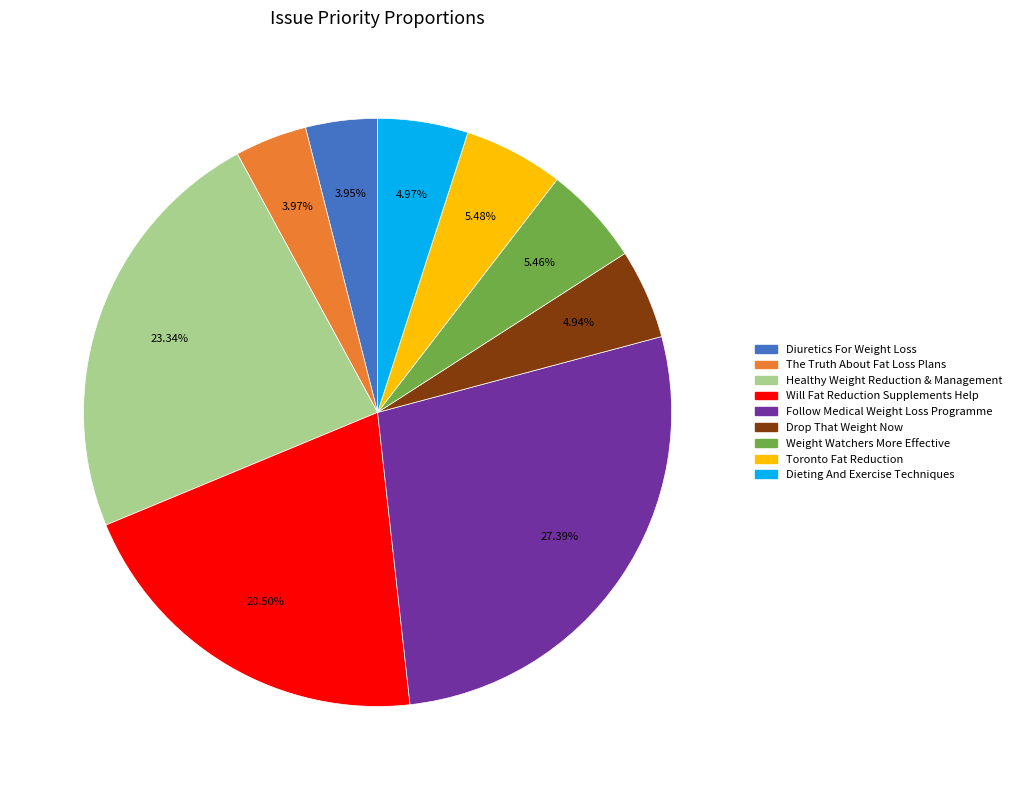

Is Dieting And Exercise Techniques the majority of the pie?

No